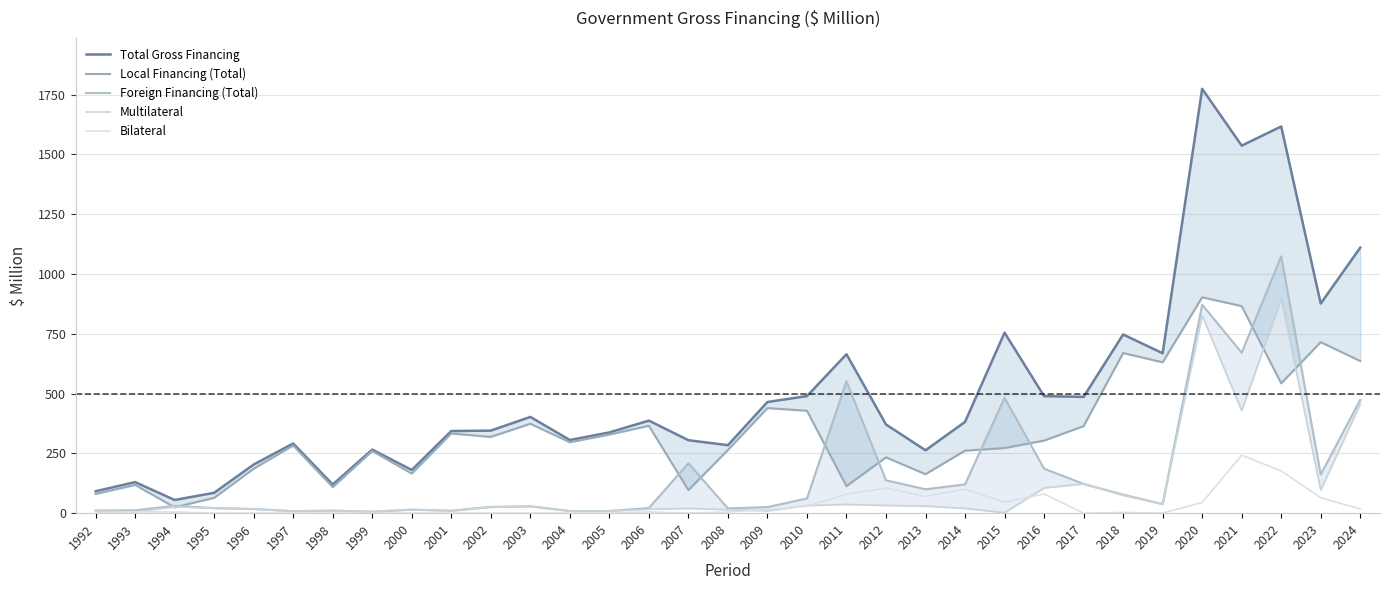

How many lines are shown in the chart?

5